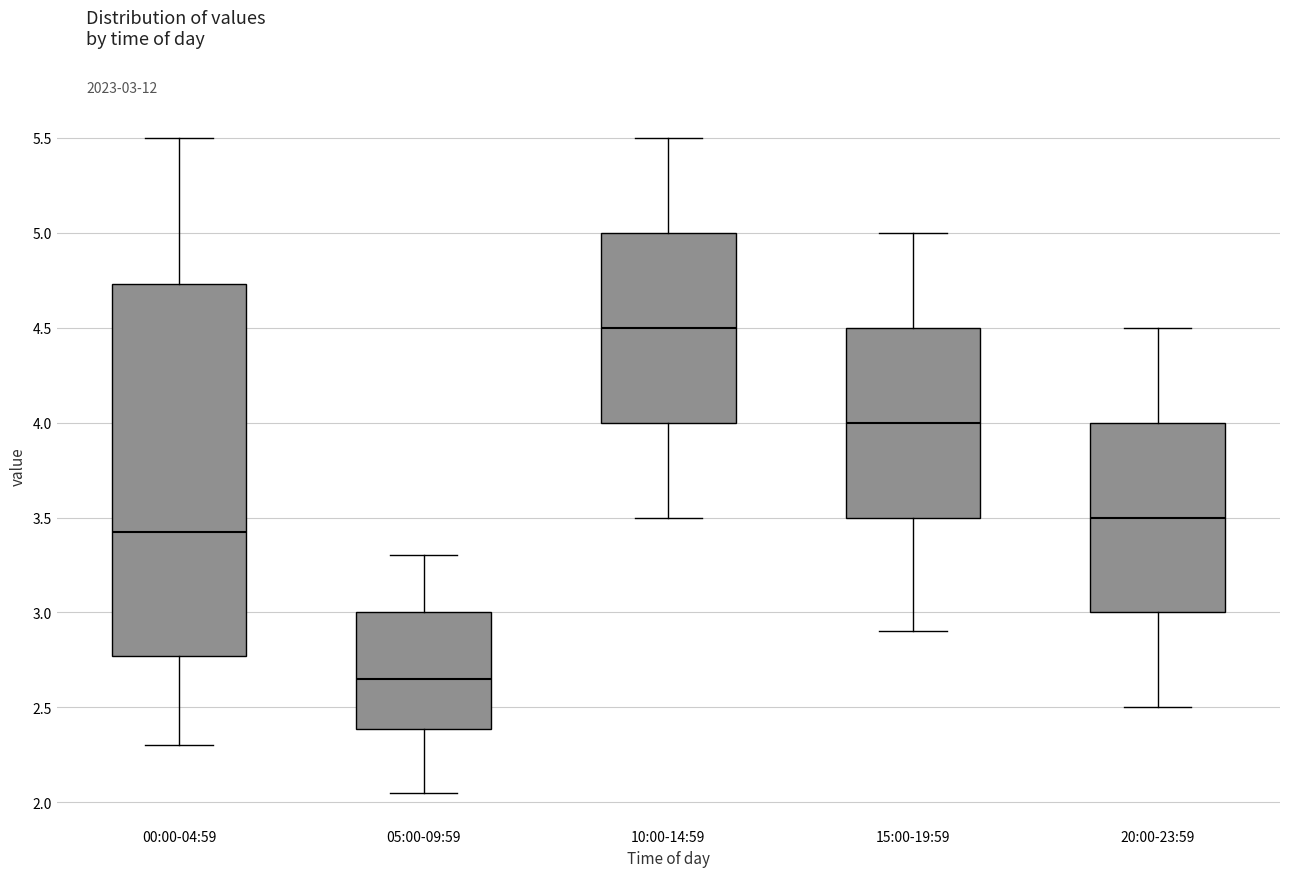

Which box has the lowest median line?

05:00-09:59